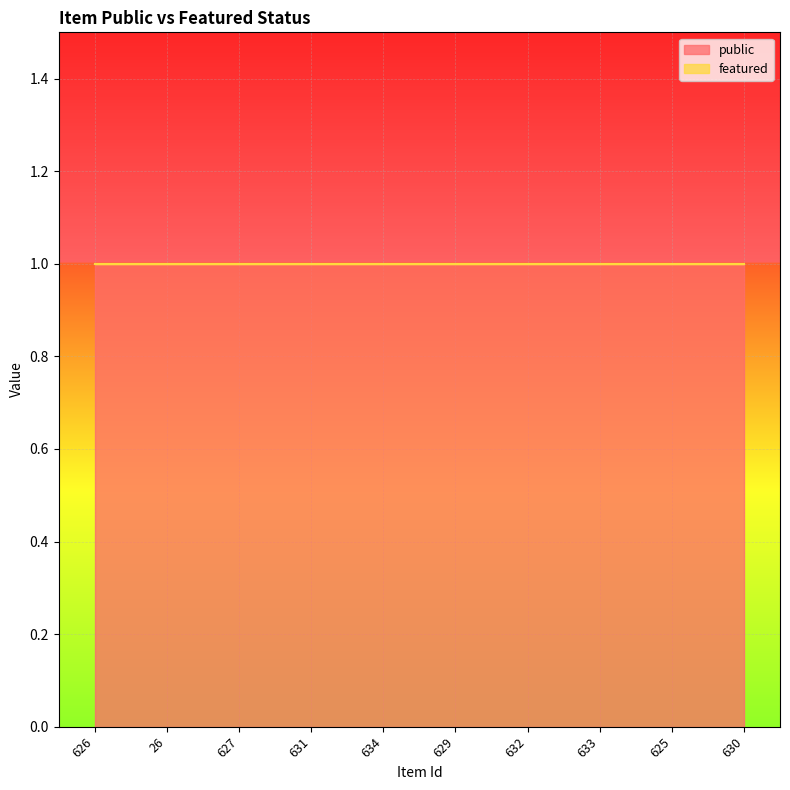

Rank the series at 626 from highest to lowest value.

public, featured